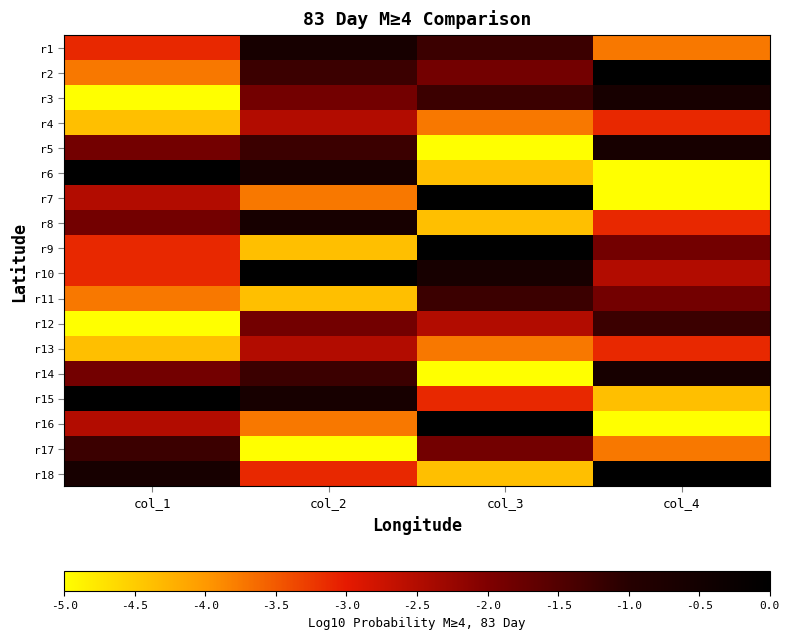

Reading left to right, extract all data points from this chart.

r1: col_1=-3.1	col_2=-0.6	col_3=-1.2	col_4=-3.8
r2: col_1=-3.8	col_2=-1.2	col_3=-1.9	col_4=0.0
r3: col_1=-5.0	col_2=-1.9	col_3=-1.2	col_4=-0.6
r4: col_1=-4.4	col_2=-2.5	col_3=-3.8	col_4=-3.1
r5: col_1=-1.9	col_2=-1.2	col_3=-5.0	col_4=-0.6
r6: col_1=0.0	col_2=-0.6	col_3=-4.4	col_4=-5.0
r7: col_1=-2.5	col_2=-3.8	col_3=0.0	col_4=-5.0
r8: col_1=-1.9	col_2=-0.6	col_3=-4.4	col_4=-3.1
r9: col_1=-3.1	col_2=-4.4	col_3=0.0	col_4=-1.9
r10: col_1=-3.1	col_2=0.0	col_3=-0.6	col_4=-2.5
r11: col_1=-3.8	col_2=-4.4	col_3=-1.2	col_4=-1.9
r12: col_1=-5.0	col_2=-1.9	col_3=-2.5	col_4=-1.2
r13: col_1=-4.4	col_2=-2.5	col_3=-3.8	col_4=-3.1
r14: col_1=-1.9	col_2=-1.2	col_3=-5.0	col_4=-0.6
r15: col_1=0.0	col_2=-0.6	col_3=-3.1	col_4=-4.4
r16: col_1=-2.5	col_2=-3.8	col_3=0.0	col_4=-5.0
r17: col_1=-1.2	col_2=-5.0	col_3=-1.9	col_4=-3.8
r18: col_1=-0.6	col_2=-3.1	col_3=-4.4	col_4=0.0